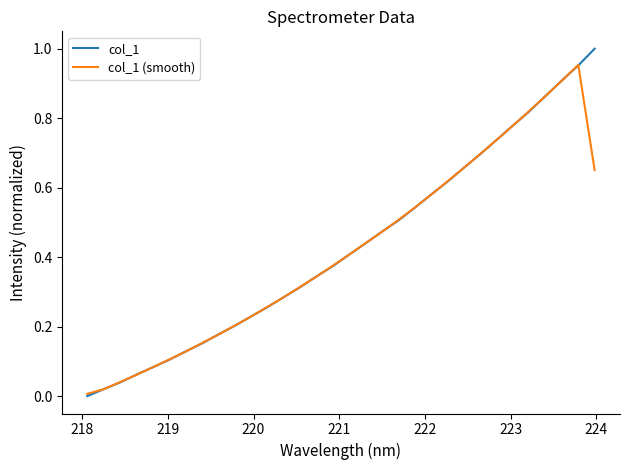

Rank the series by their maximum value, from highest to lowest.

col_1, col_1 (smooth)